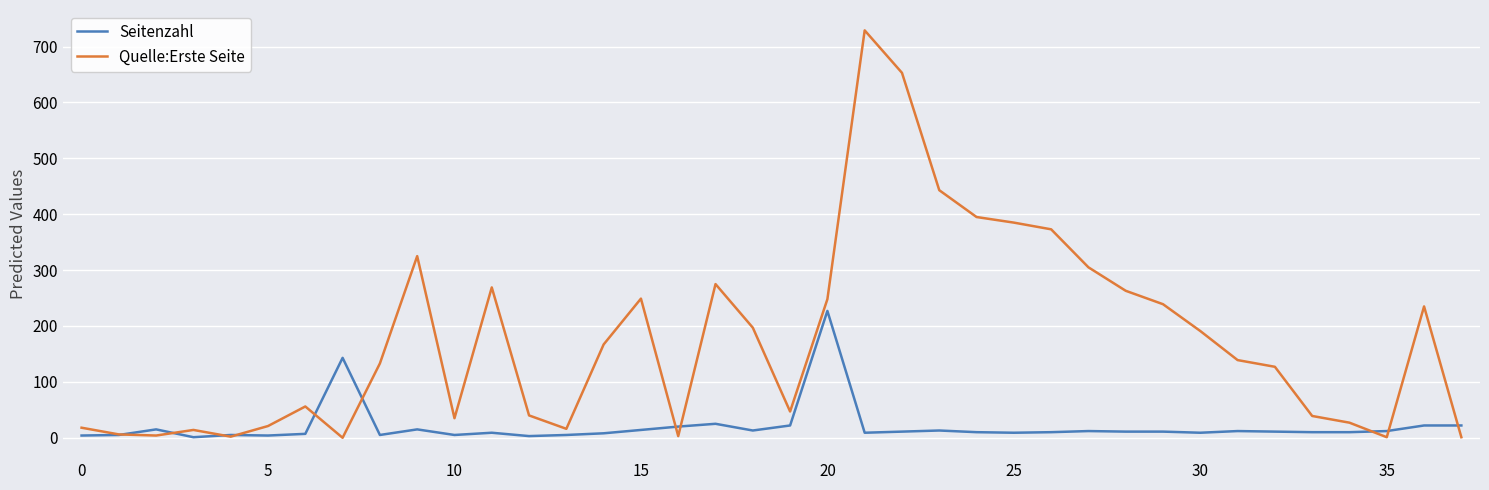

Which series has the largest total across all categories?

Quelle:Erste Seite